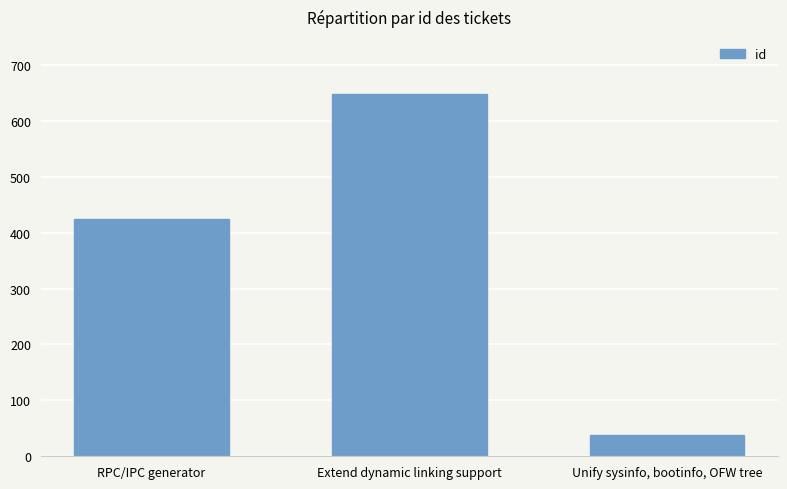

Read the value at Unify sysinfo, bootinfo, OFW tree, to the nearest 50.

50